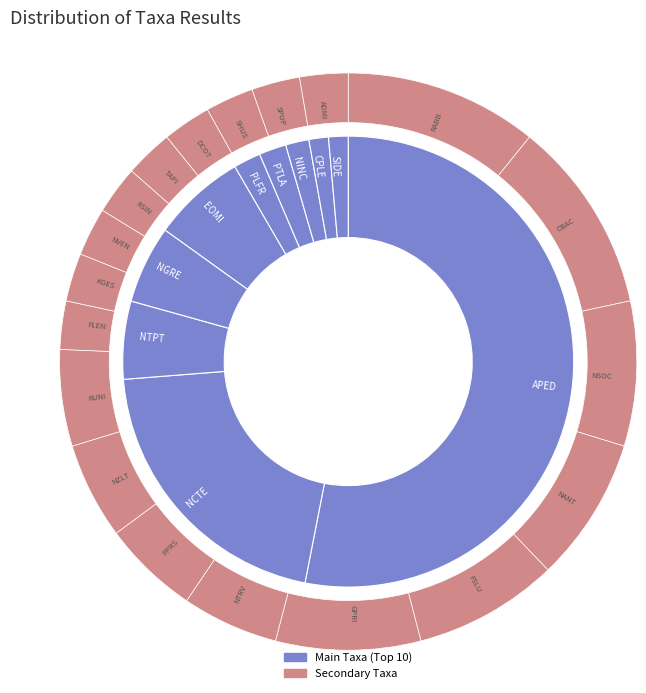

True or false: CBAC accounts for 11% of the total.

False